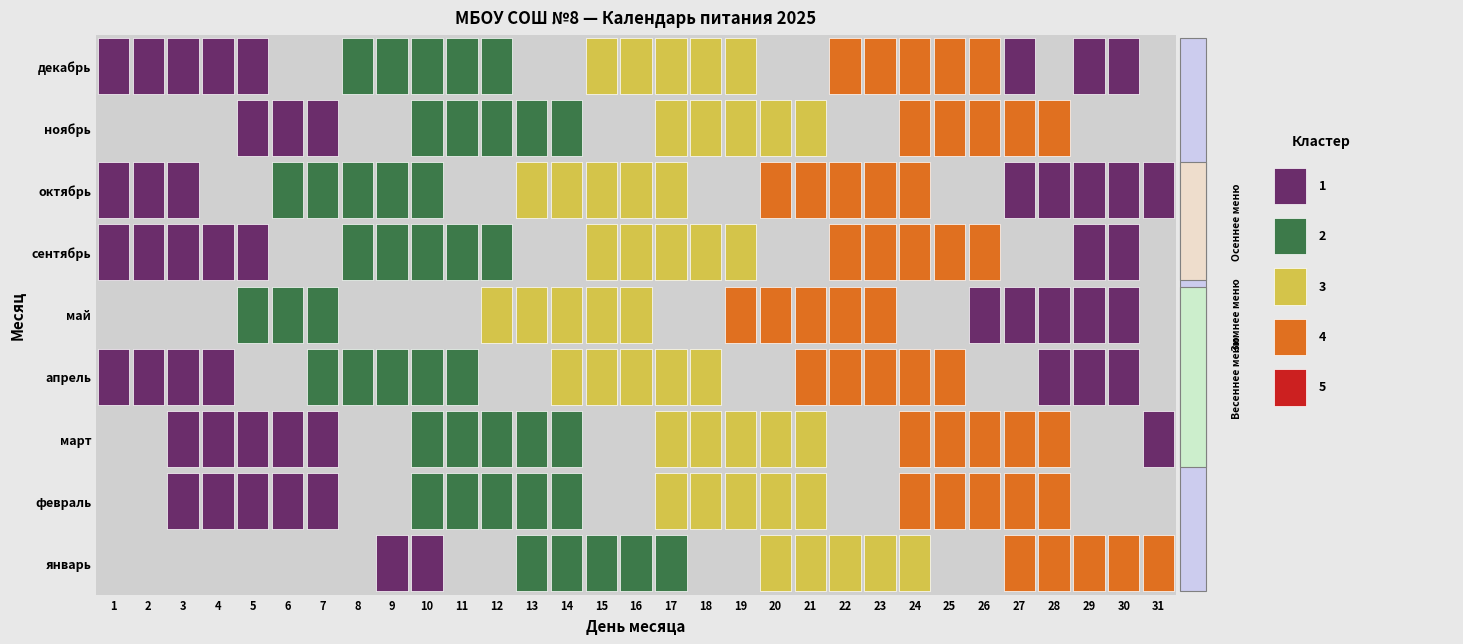

True or false: май has a value of 31 at 21.

False